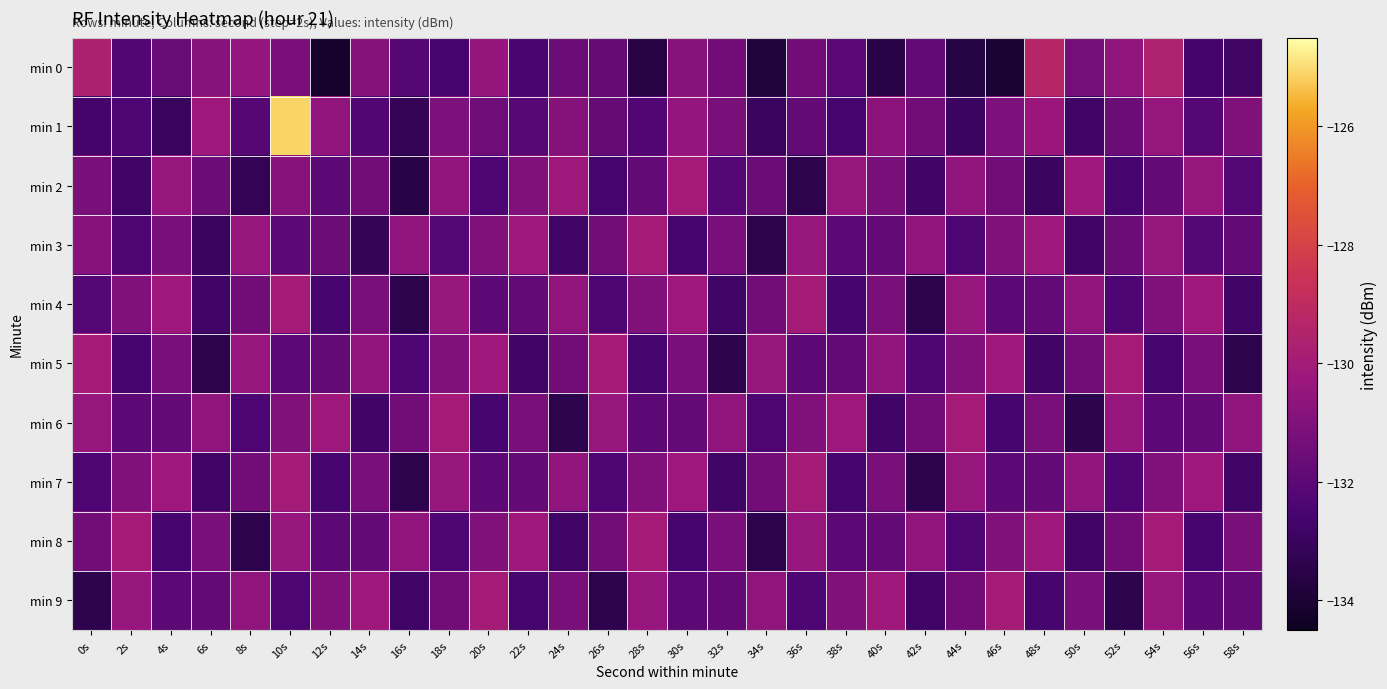

What is the sum of all min 1 values?

-3944.6